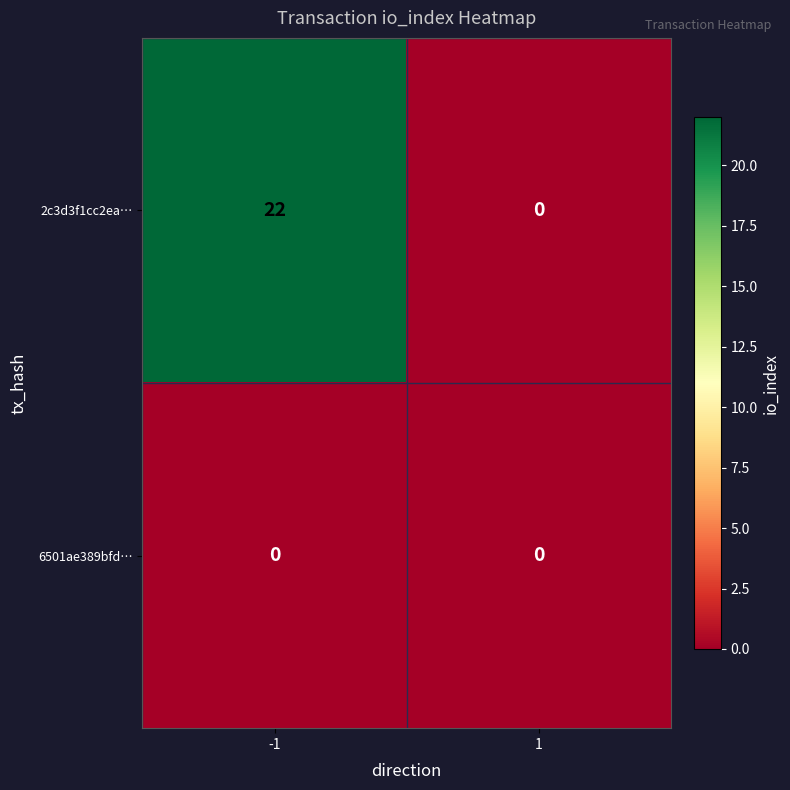

Which series changed the most between -1 and 1?

2c3d3f1cc2ea…